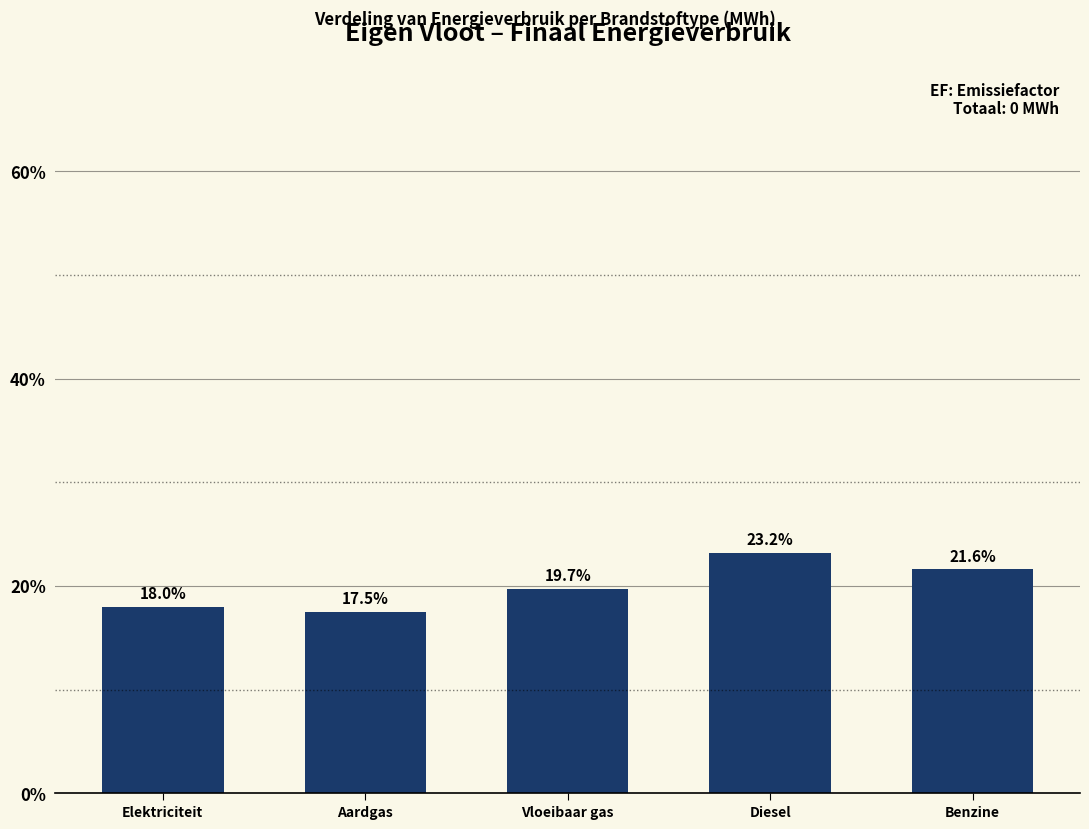

Reading right to left, transcribe all the data shown in this chart.

Benzine=21.6	Diesel=23.2	Vloeibaar gas=19.7	Aardgas=17.5	Elektriciteit=18.0